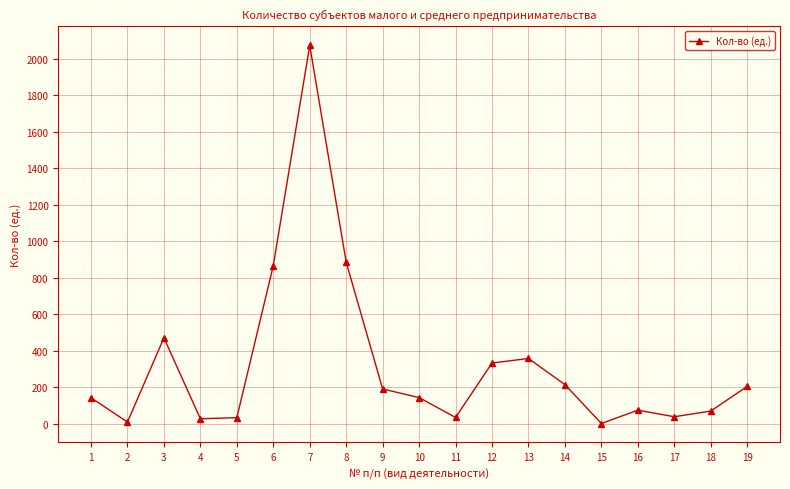

At which category does the data reach its first local valley?

2